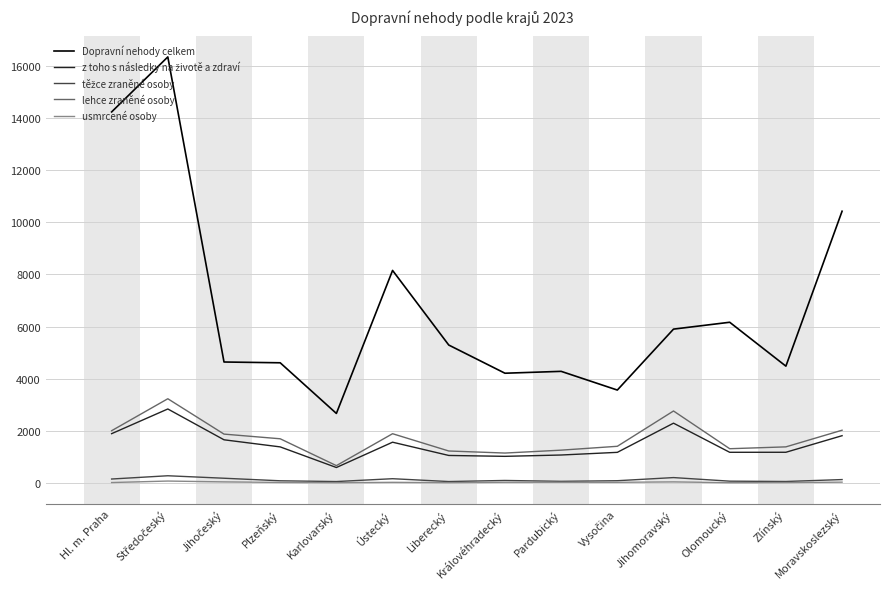

Which series has the largest total across all categories?

Dopravní nehody celkem